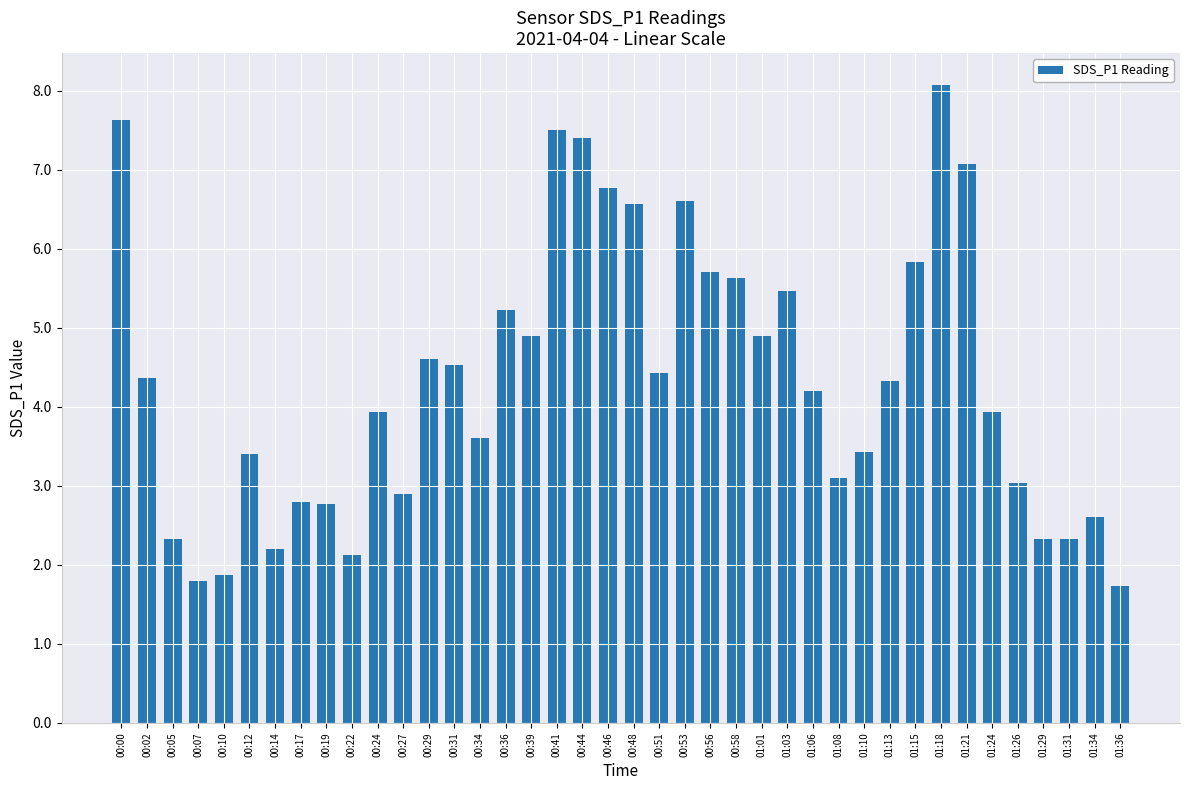

What is the average value?

4.3